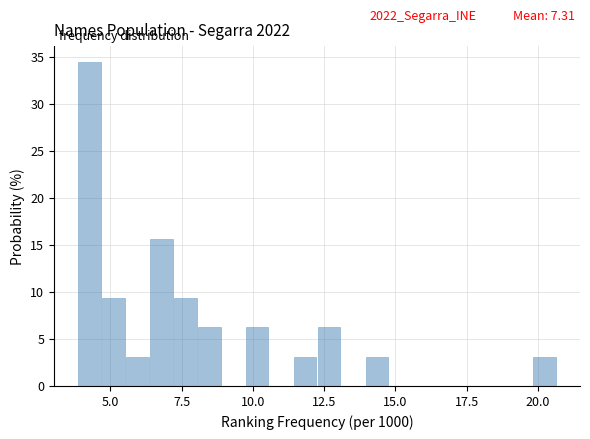

Around what value on the x-axis is the tallest bar? Give the approximate position of its centre, as read against the axis.

4.5